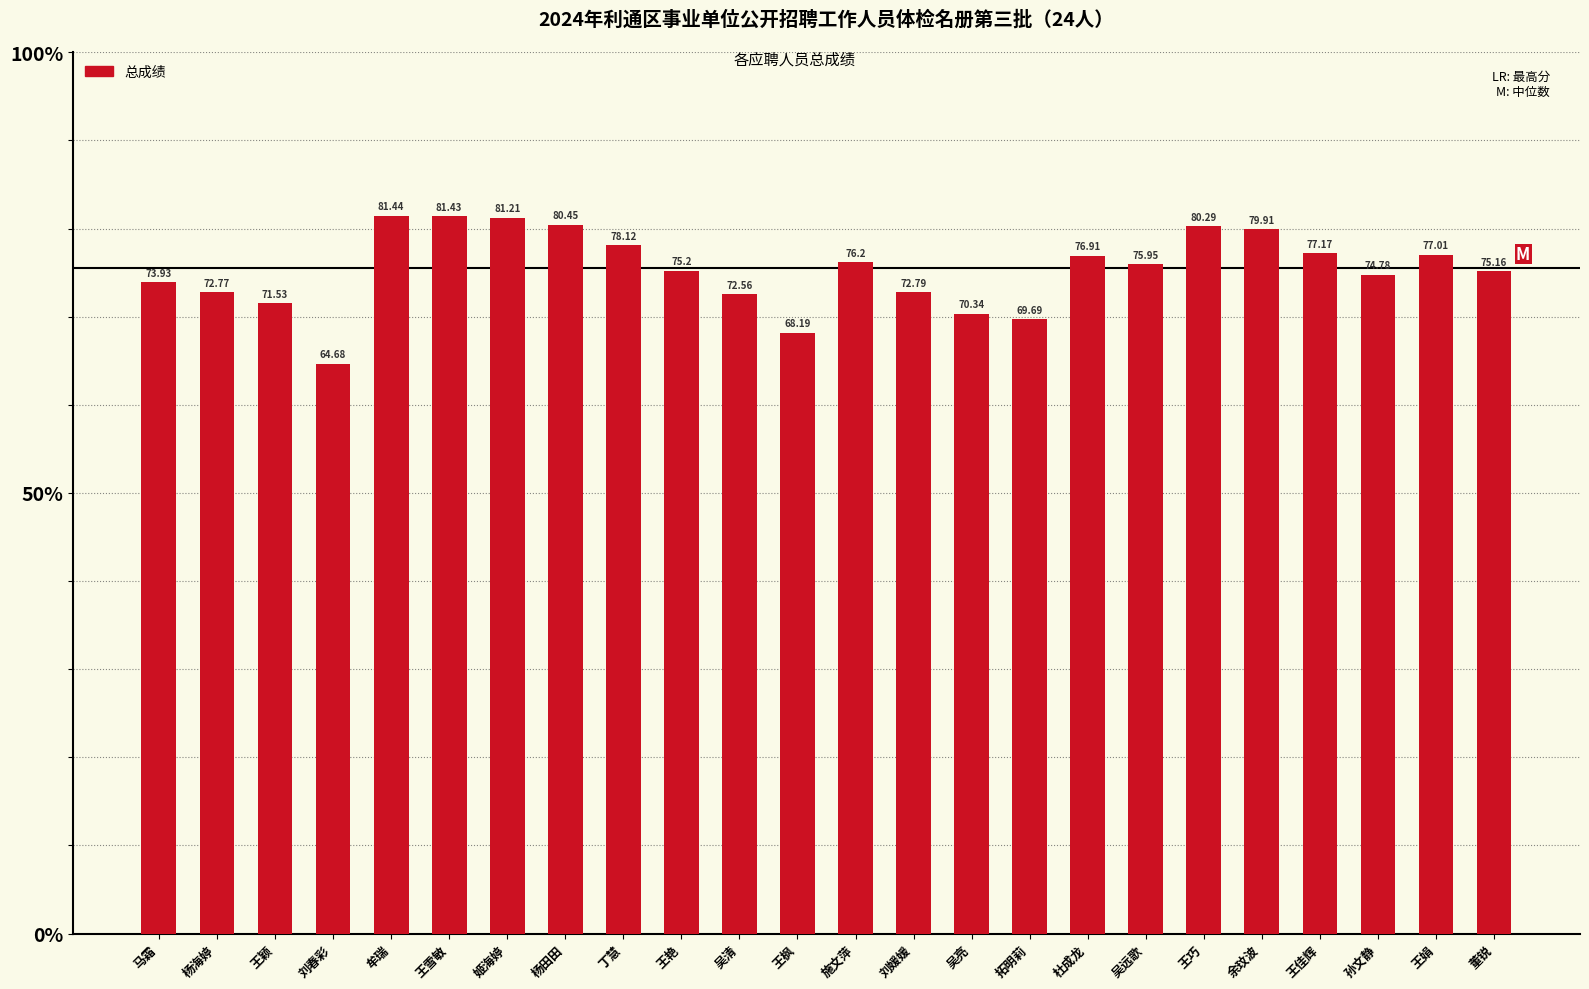

The value at 孙文静 is 74.8. True or false?

True